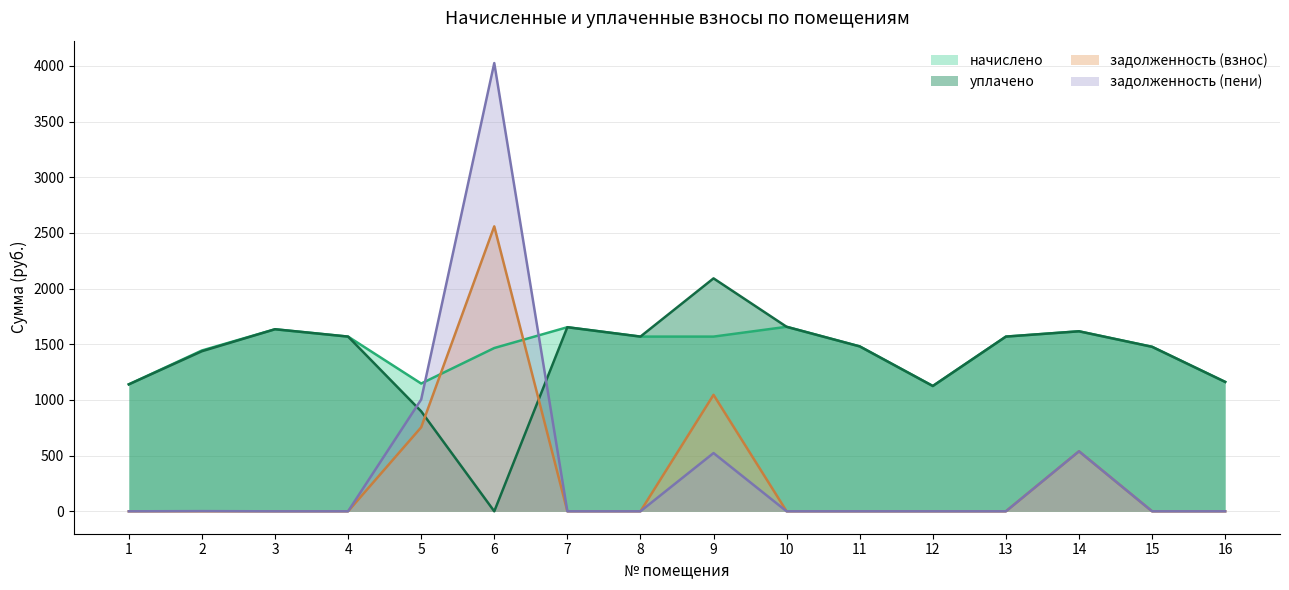

Reading left to right, what are all the values shown in this chart?

начислено: 1=1140.1	2=1444.4	3=1635.0	4=1569.1	5=1147.5	6=1466.4	7=1653.4	8=1569.1	9=1569.1	10=1657.0	11=1481.1	12=1125.5	13=1569.1	14=1616.7	15=1477.4	16=1162.1
уплачено: 1=1140.1	2=1437.6	3=1635.0	4=1569.1	5=898.0	6=0.0	7=1653.4	8=1569.1	9=2092.1	10=1657.0	11=1481.1	12=1125.5	13=1569.1	14=1616.7	15=1477.4	16=1162.1
задолженность (взнос): 1=0.0	2=0.0	3=0.0	4=0.0	5=754.5	6=2559.3	7=0.0	8=0.0	9=1046.0	10=0.0	11=0.0	12=0.0	13=0.0	14=538.9	15=0.0	16=0.0
задолженность (пени): 1=0.0	2=1.8	3=0.0	4=0.0	5=1004.0	6=4025.7	7=0.0	8=0.0	9=523.0	10=0.0	11=0.0	12=0.0	13=0.0	14=538.9	15=0.0	16=0.0